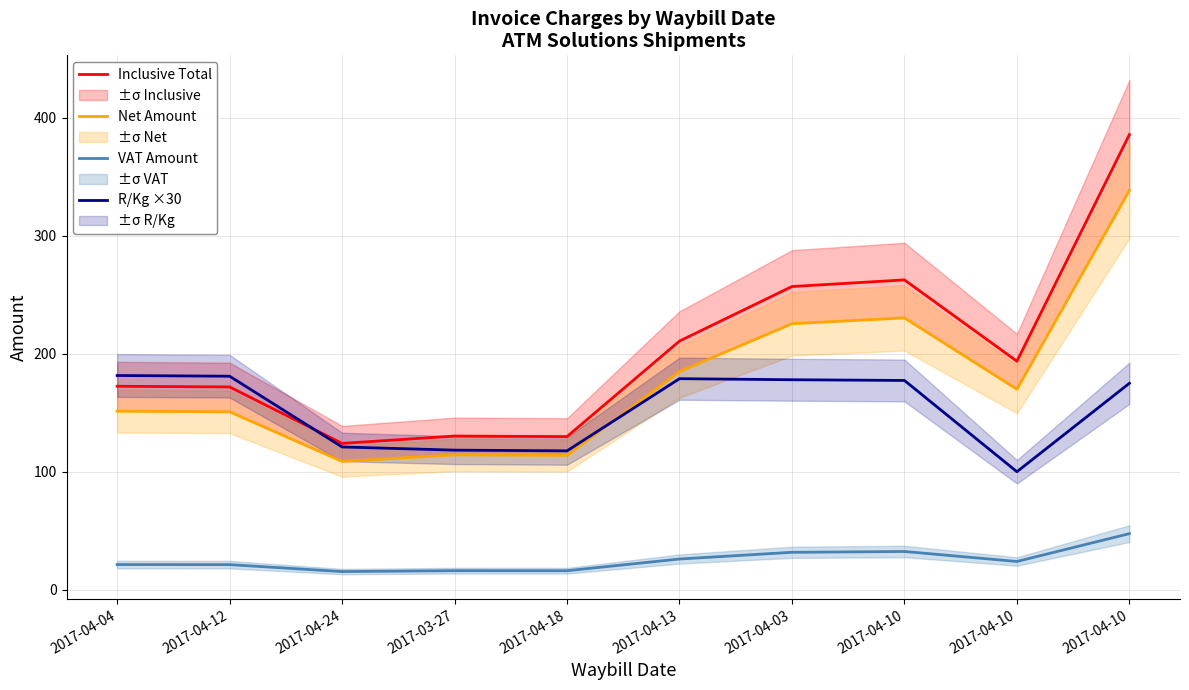

Is it true that R/Kg ×30 equals 105.1 at 2017-04-10?

False